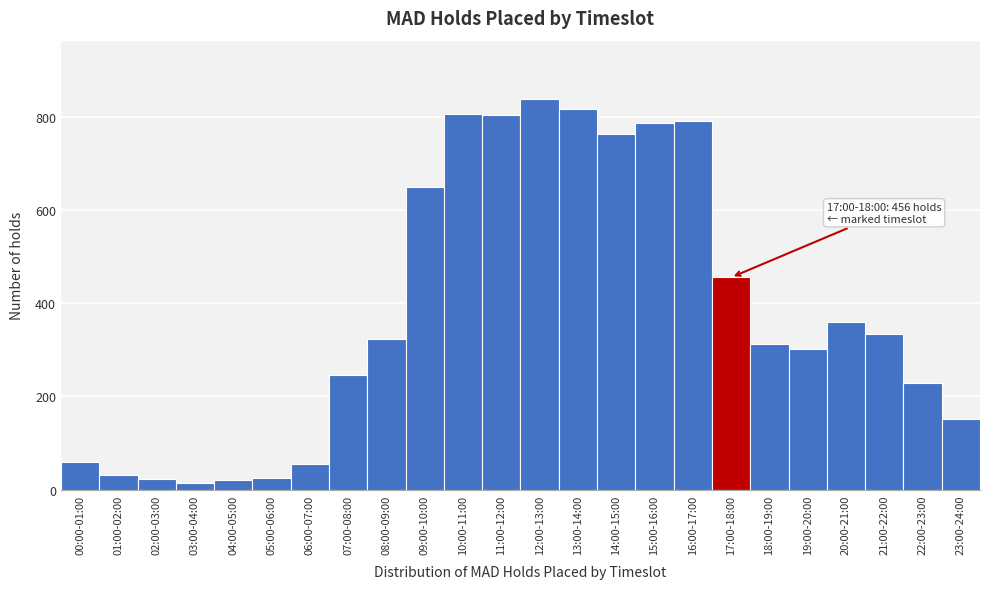

Which label corresponds to the largest value in the chart?

12:00-13:00